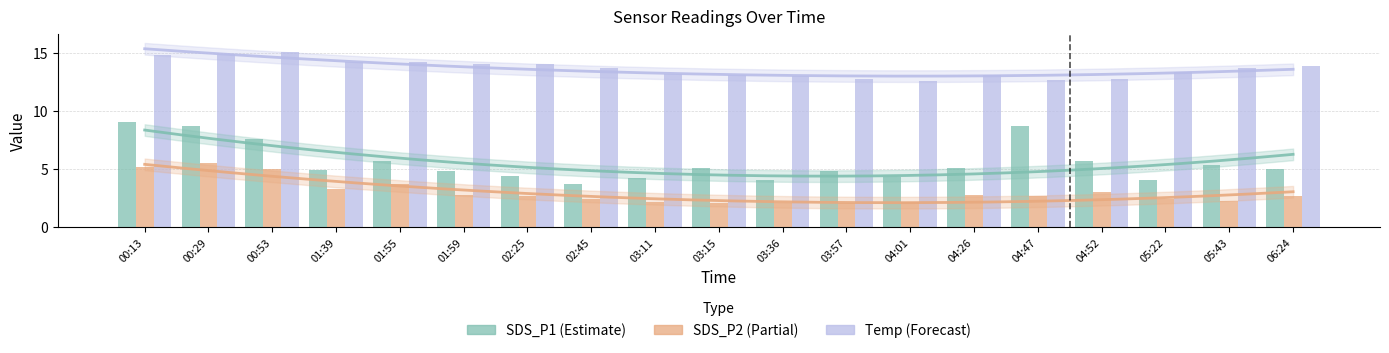

Which category has the highest value in the SDS_P1 series?

00:13